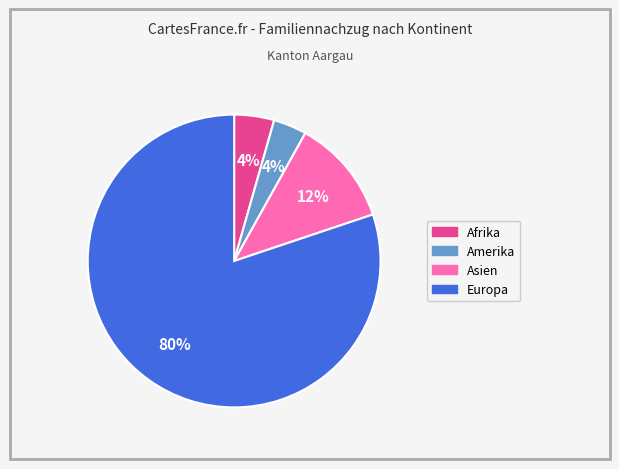

To the nearest percent, what is the average slice percentage?

25%